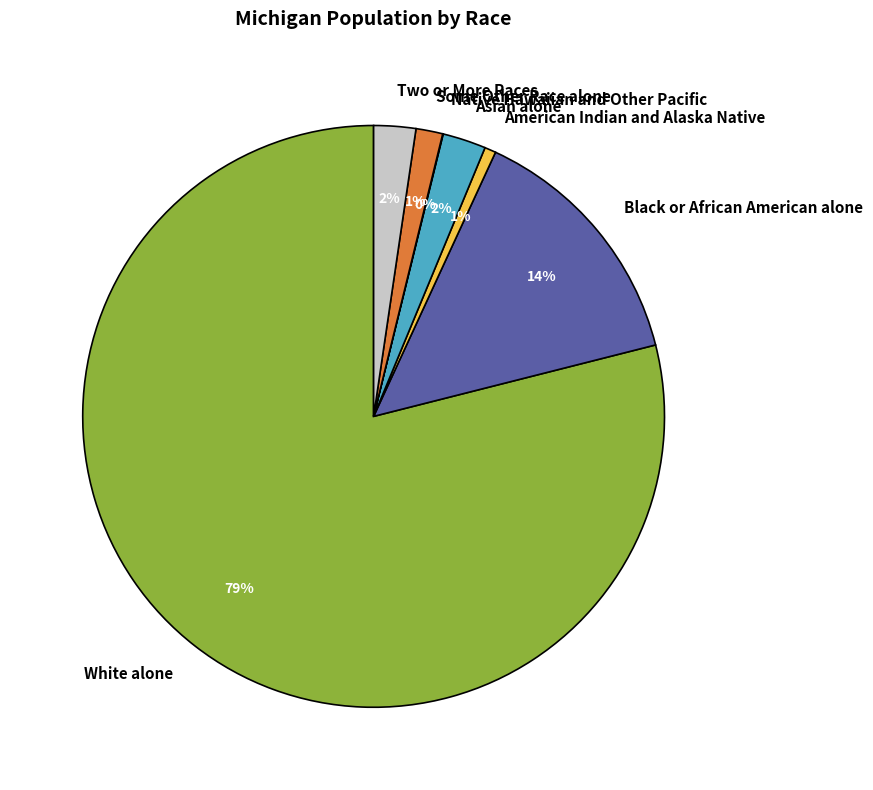

Is there a majority slice in this chart?

Yes